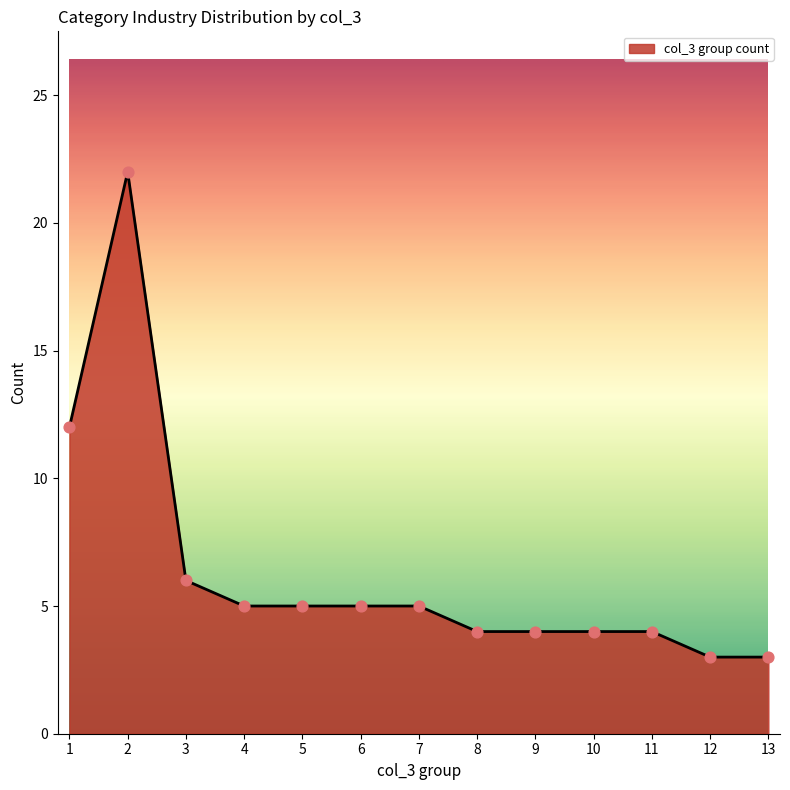

Which has a higher value, 2 or 10?

2